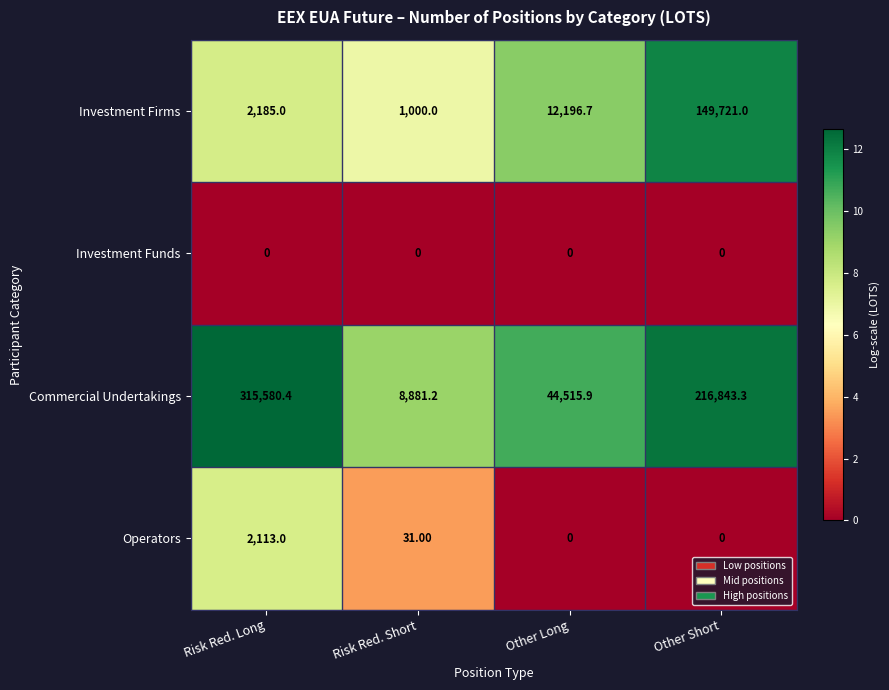

Rank the series by their maximum value, from lowest to highest.

Investment Funds, Operators, Investment Firms, Commercial Undertakings